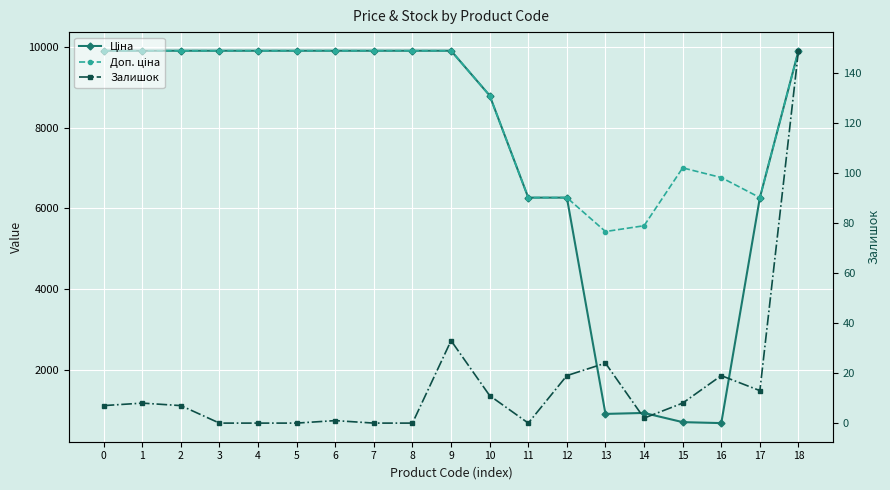

How many values in the Ціна series exceed 9908?

11